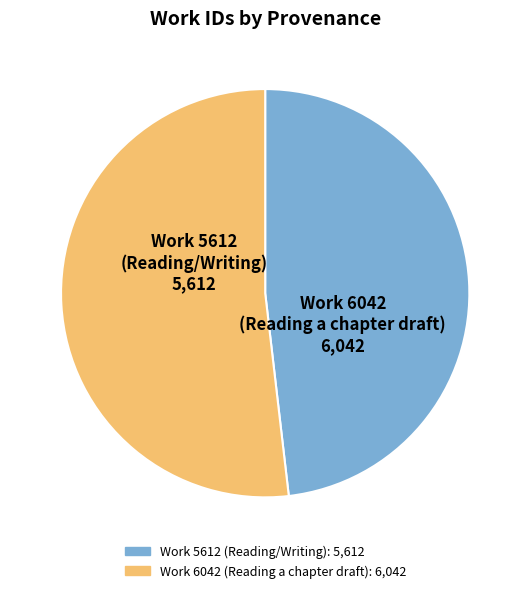

Is there any slice that represents more than half of the pie?

Yes